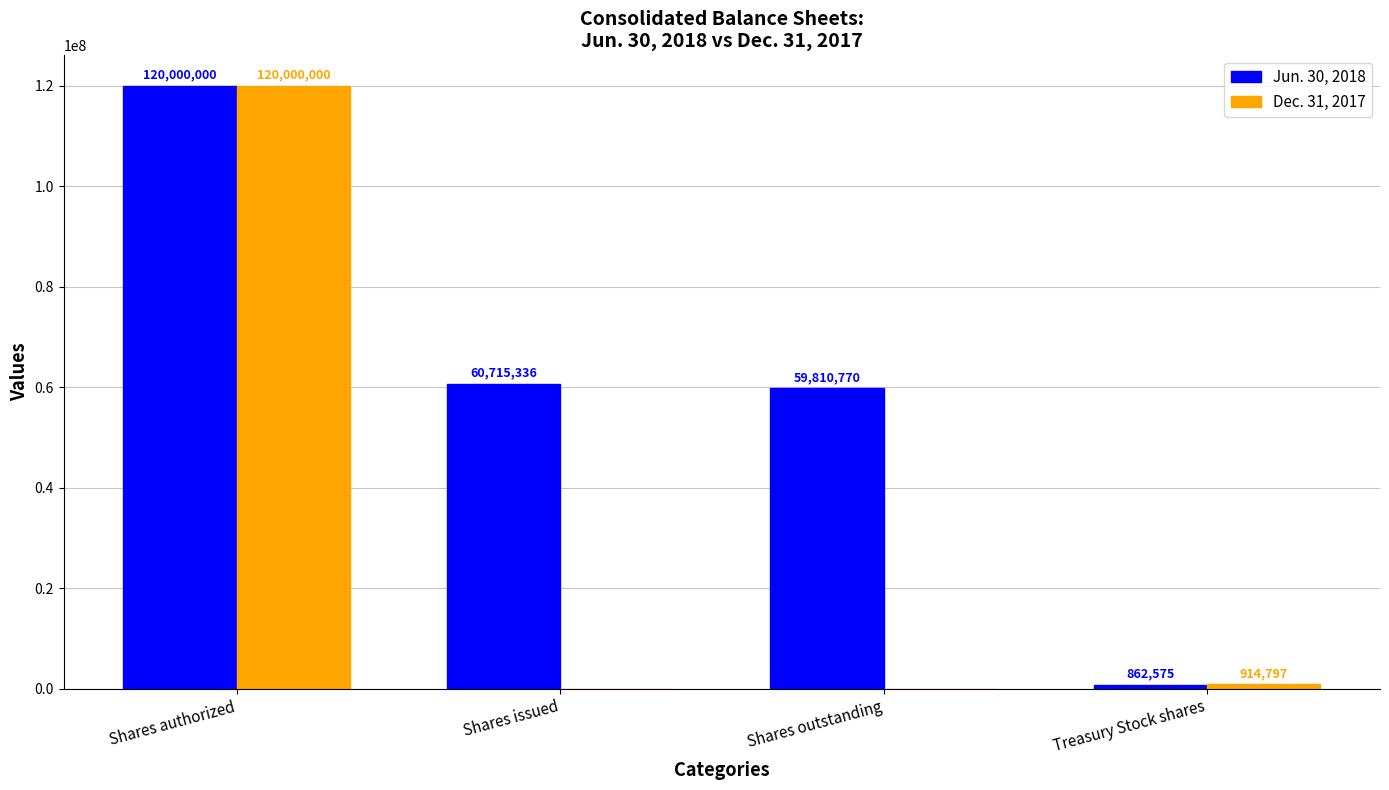

What is the maximum value for Jun. 30, 2018?

120000000